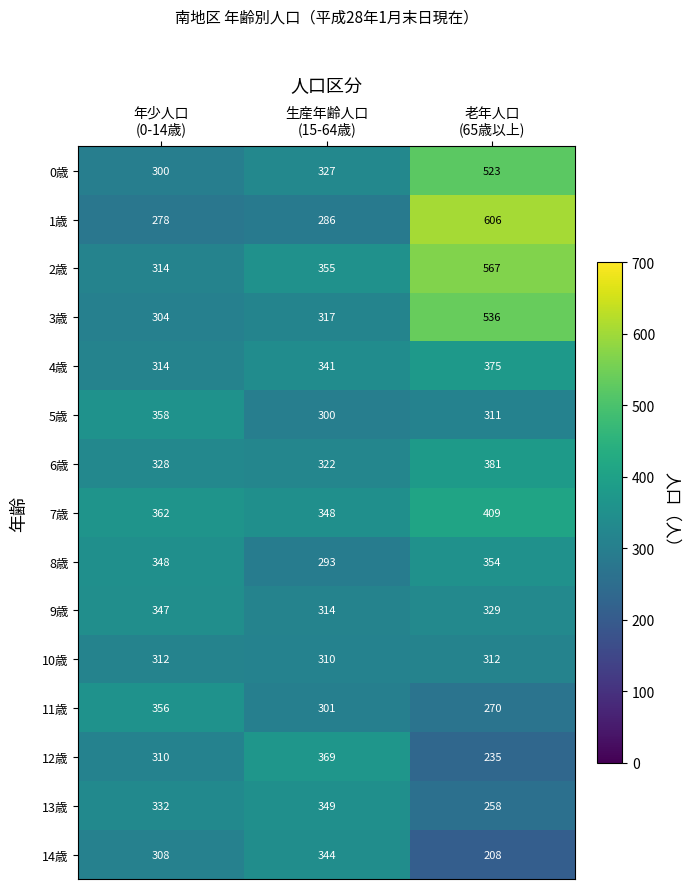

What is the smallest value displayed?

208